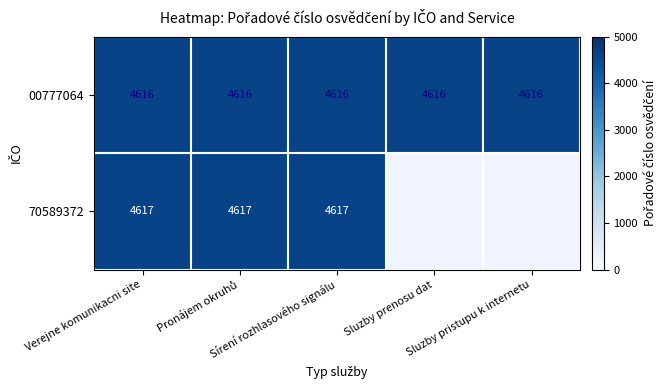

Which has a higher value, Pronájem okruhů or Sluzby prenosu dat?

Pronájem okruhů